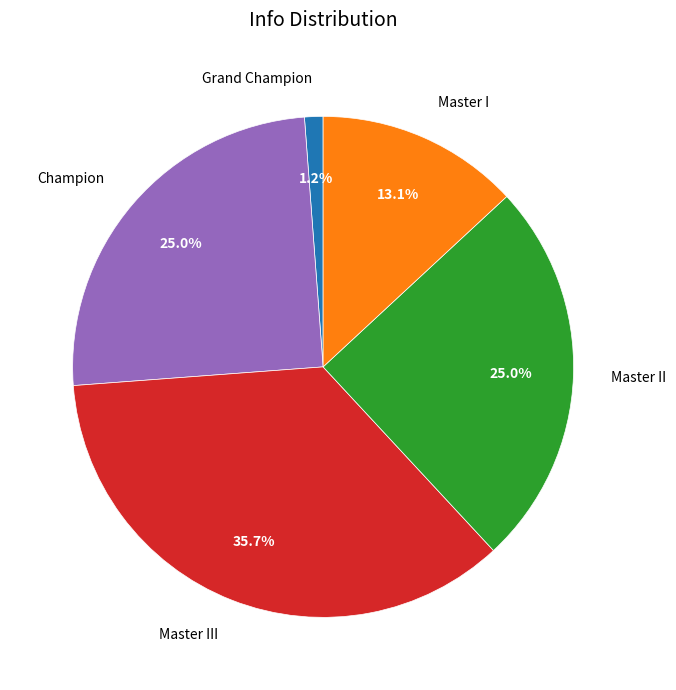

Combined, what portion of the pie is Champion and Grand Champion?

26.2%